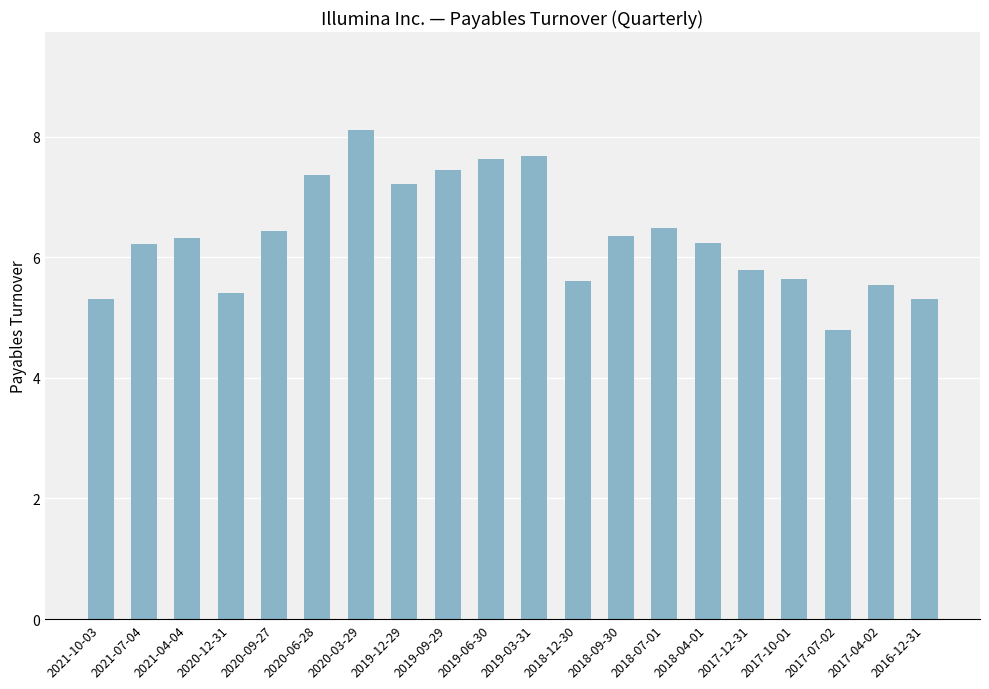

What is the difference between the maximum and minimum values?

3.3